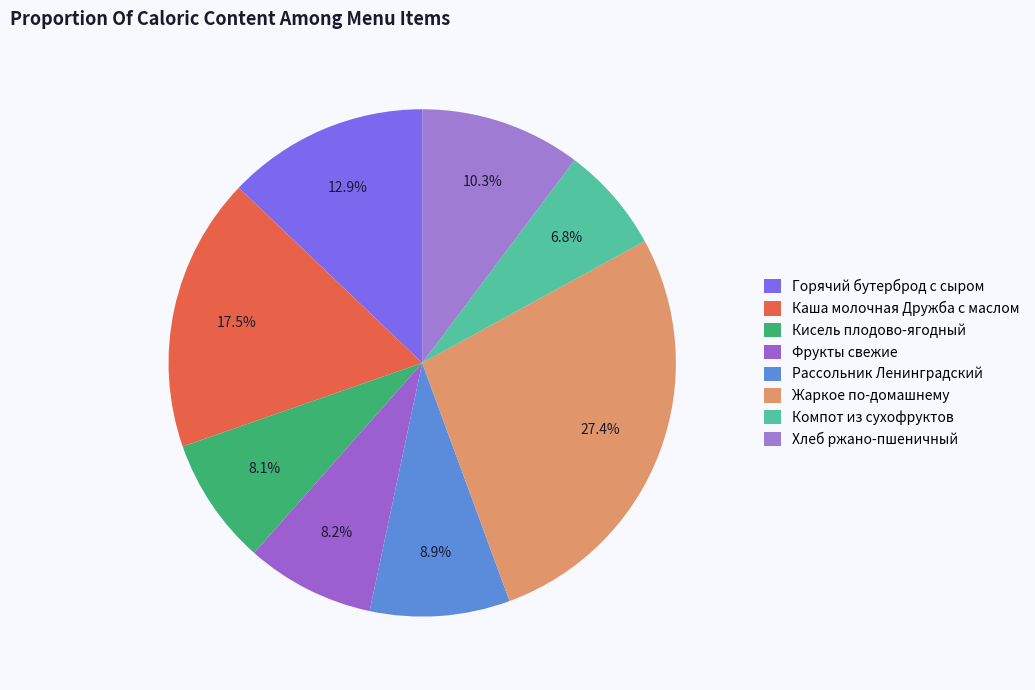

How many segments does this pie chart have?

8